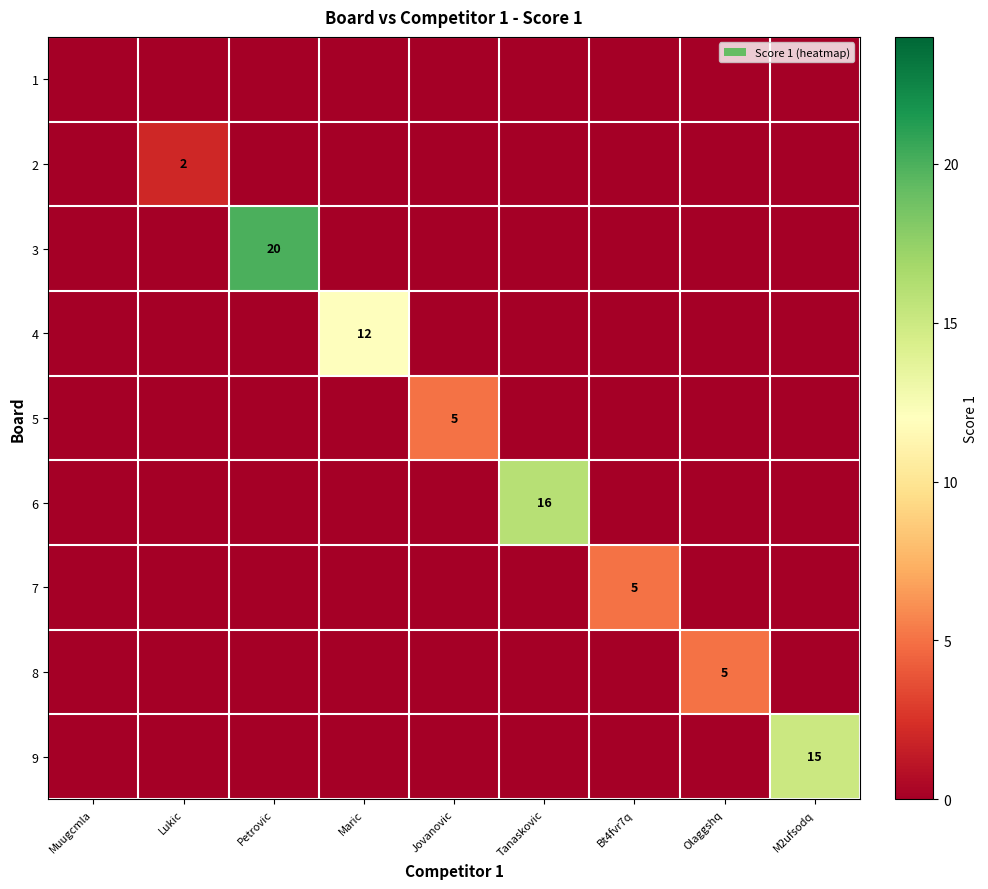

Count the number of data series in this chart.

9